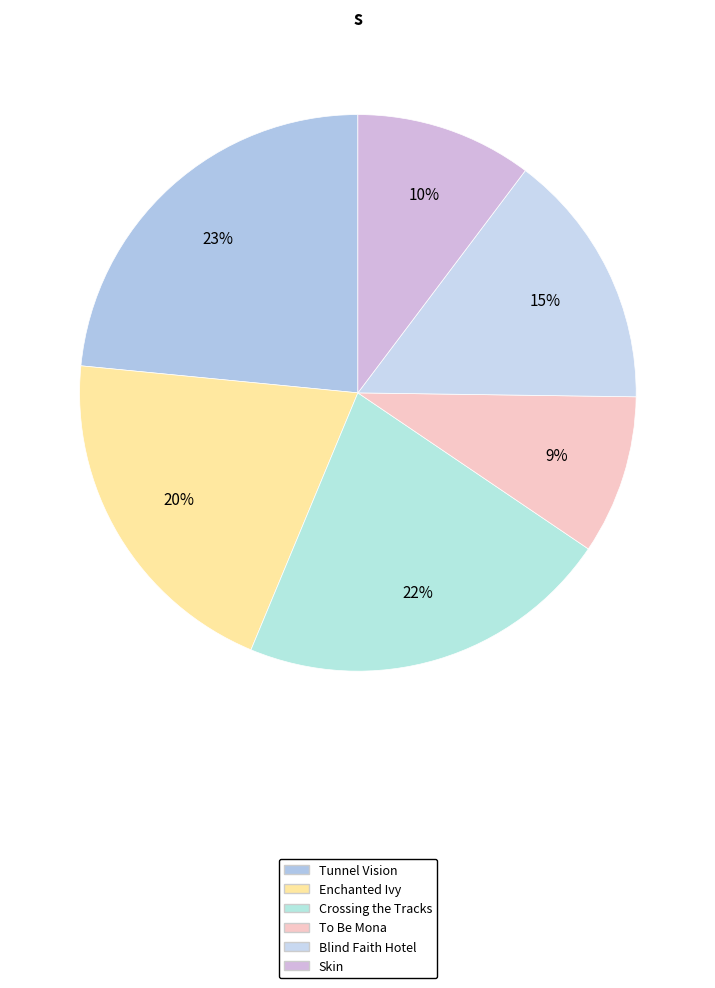

The Enchanted Ivy slice represents 10% of the pie. True or false?

False